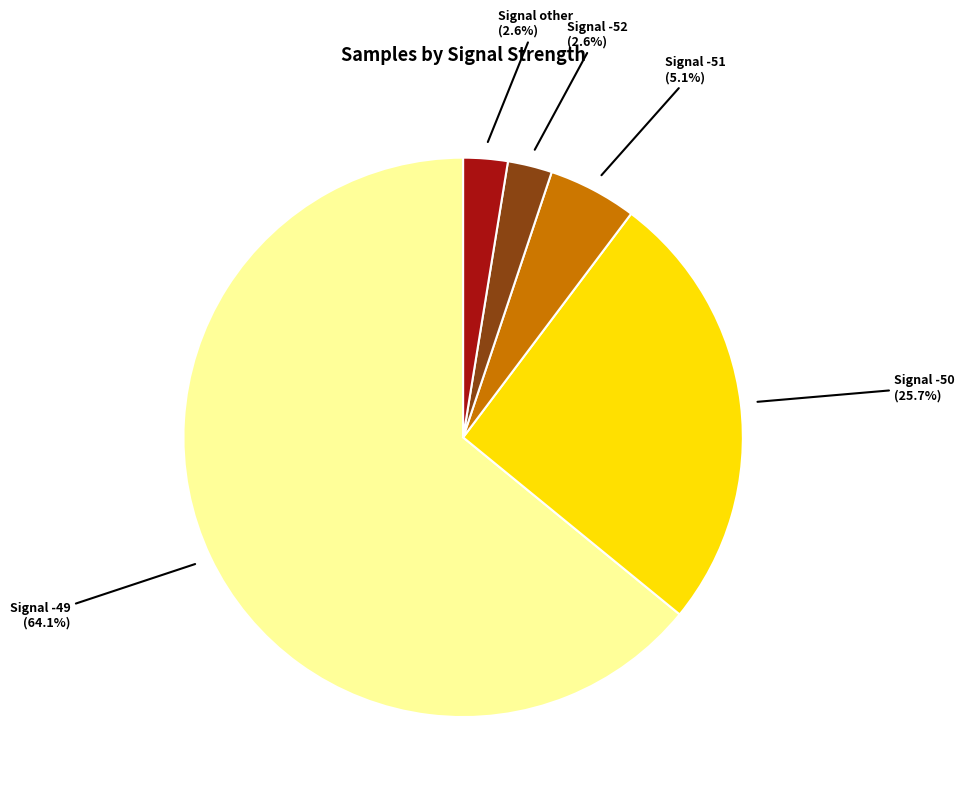

How many slices are in this pie chart?

5